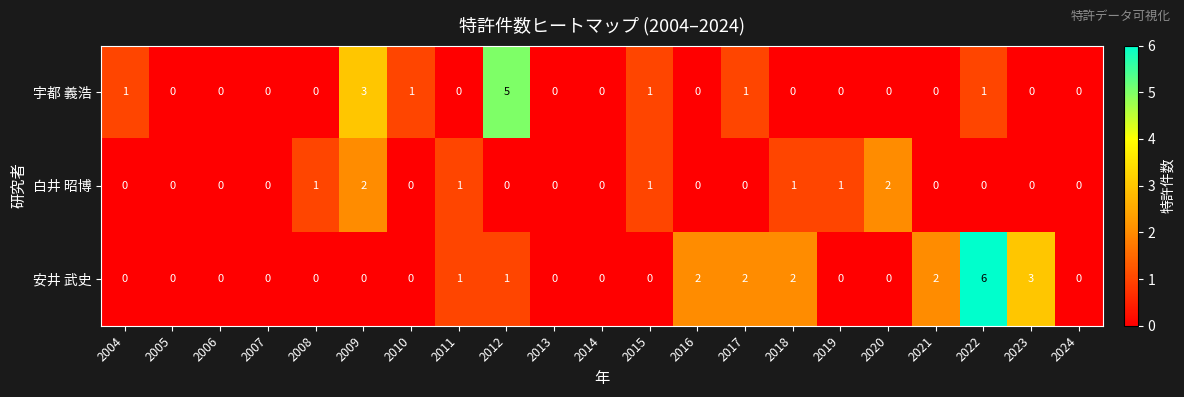

List the series in order of their peak value, highest first.

安井 武史, 宇都 義浩, 白井 昭博